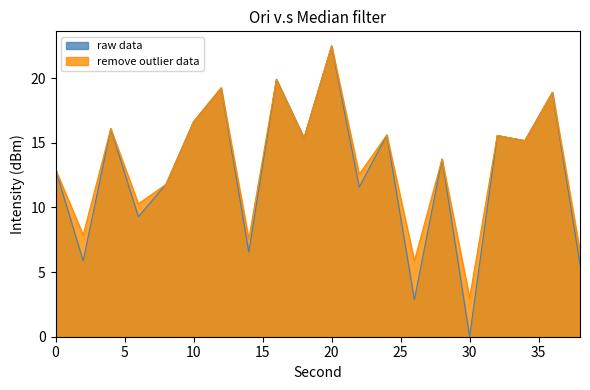

The remove outlier data series shows 21.6 at 32. True or false?

False